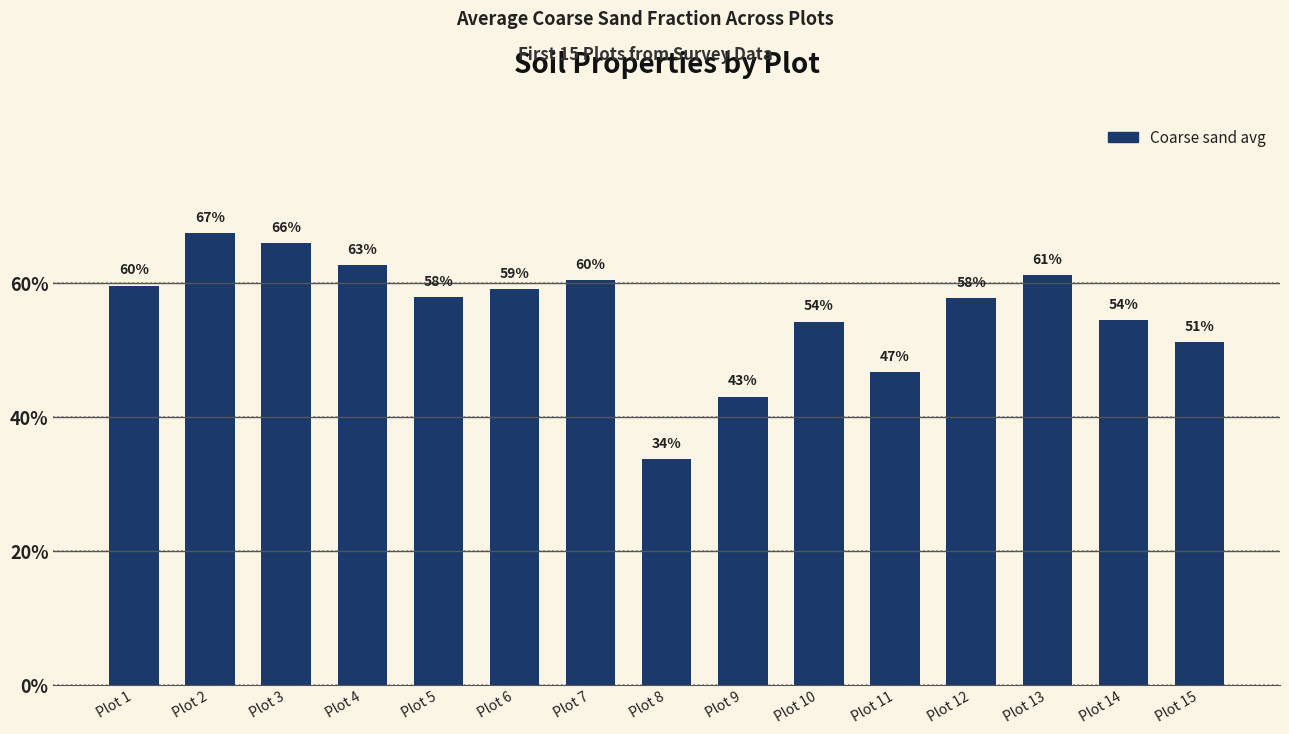

Reading right to left, list all the values displayed in this chart.

Plot 15=0.5	Plot 14=0.5	Plot 13=0.6	Plot 12=0.6	Plot 11=0.5	Plot 10=0.5	Plot 9=0.4	Plot 8=0.3	Plot 7=0.6	Plot 6=0.6	Plot 5=0.6	Plot 4=0.6	Plot 3=0.7	Plot 2=0.7	Plot 1=0.6